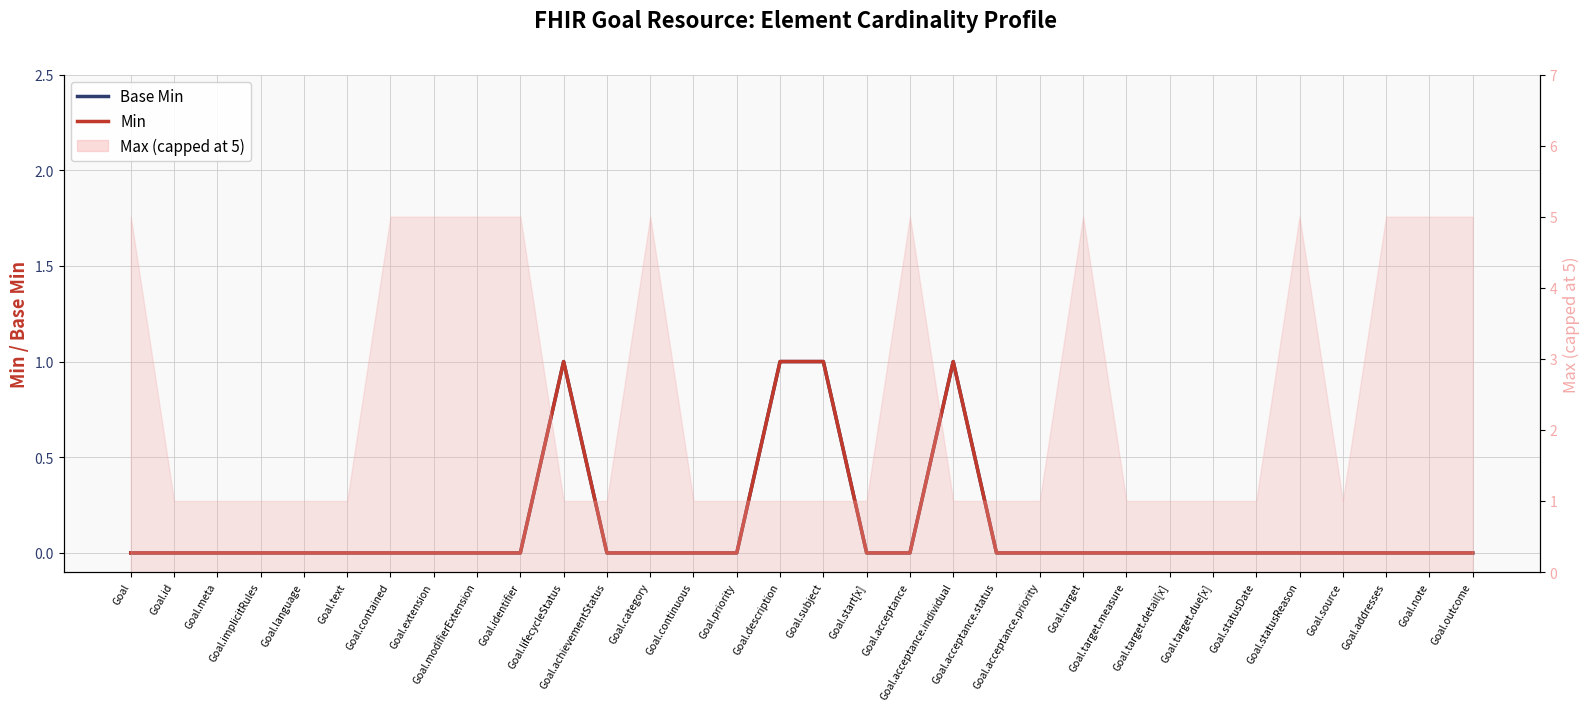

Is this an area chart (filled region under the line)?

No